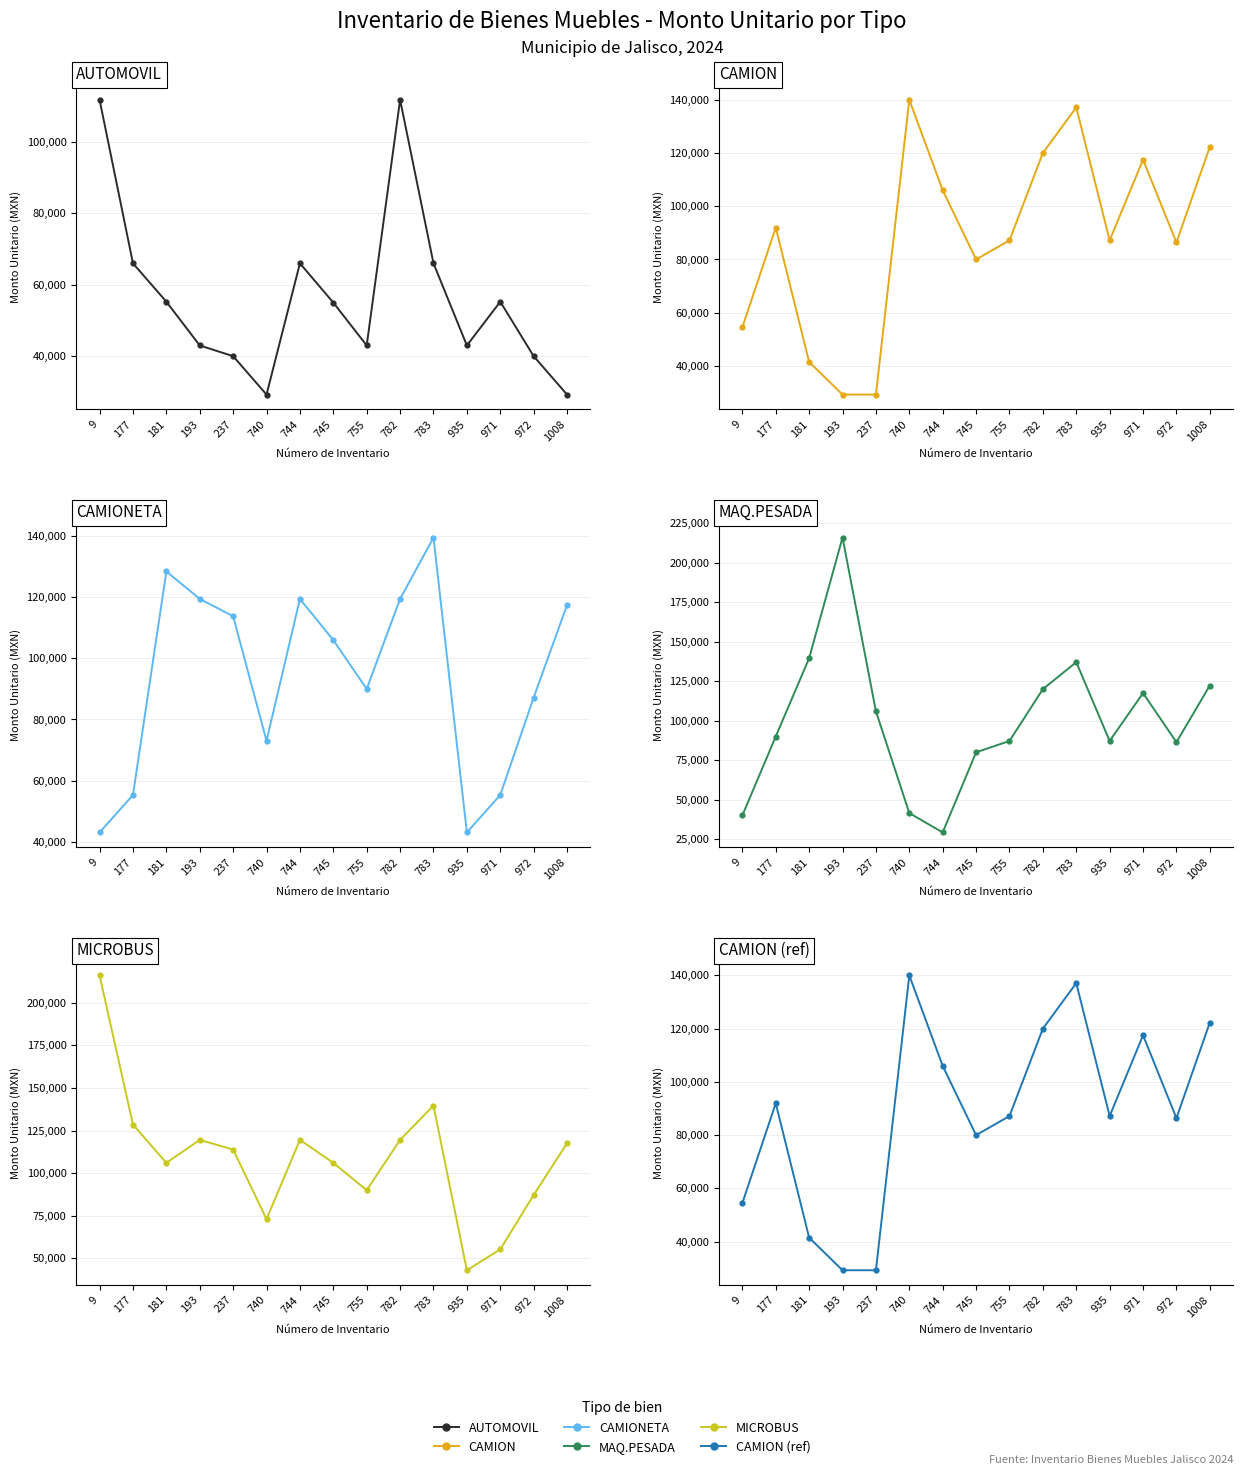

How many values in the CAMION series are below 87171?

6